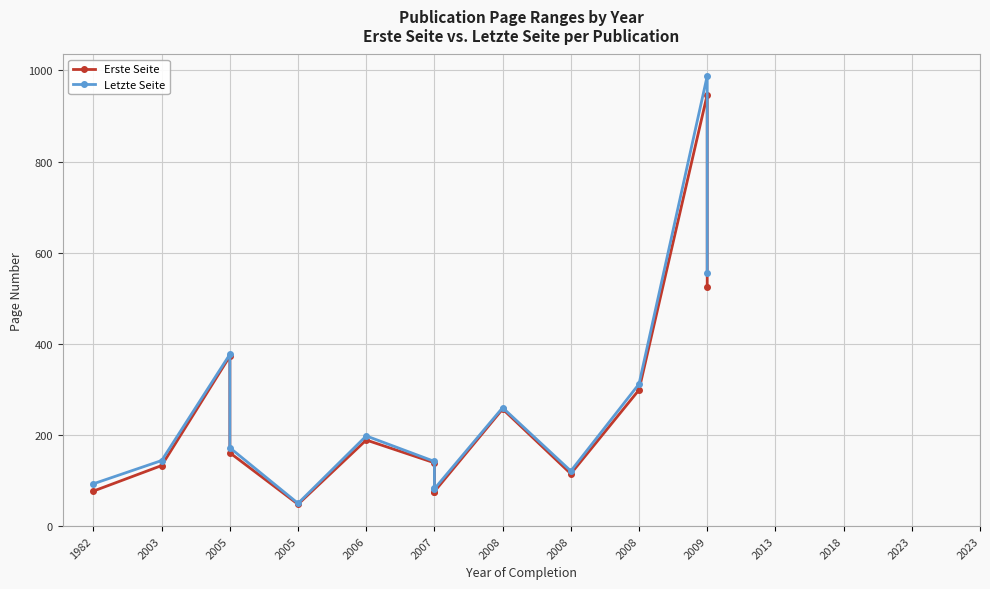

What is the sum of all Erste Seite values?

3413